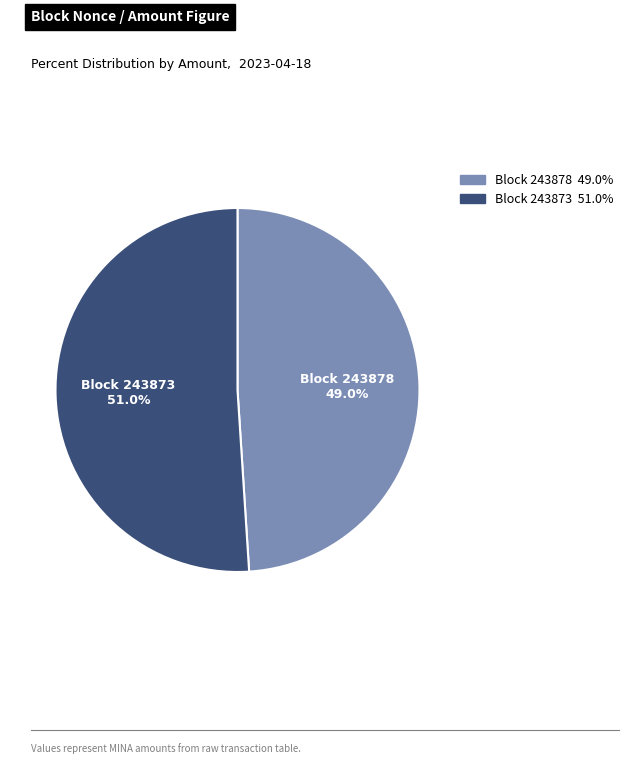

Is there any slice that represents more than half of the pie?

Yes